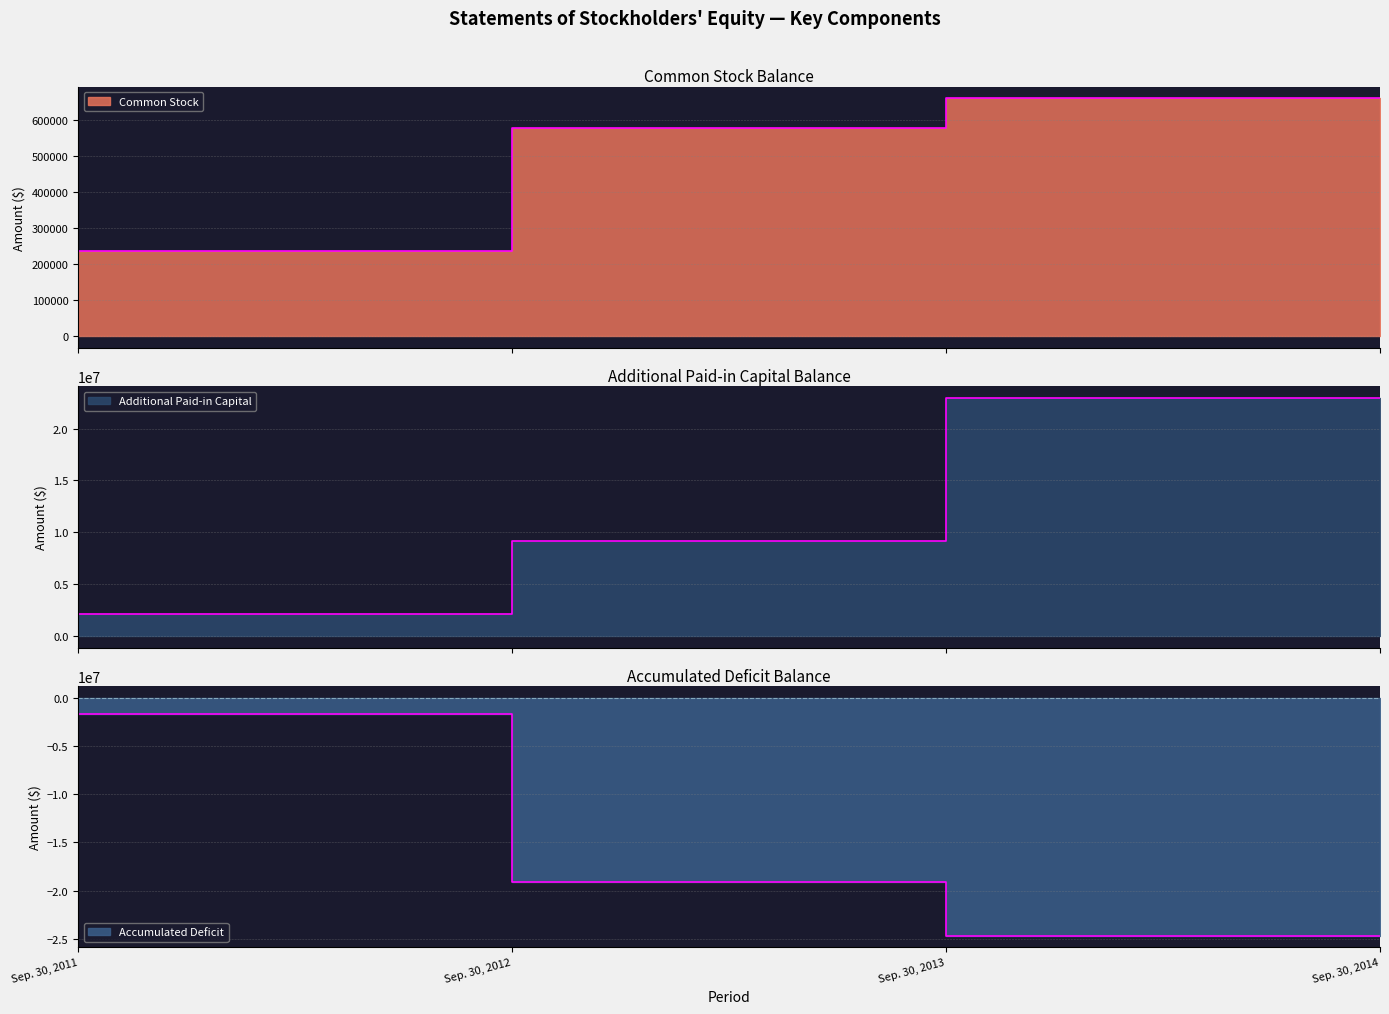

Rank the series by their maximum value, from lowest to highest.

Accumulated Deficit, Common Stock, Additional Paid-in Capital